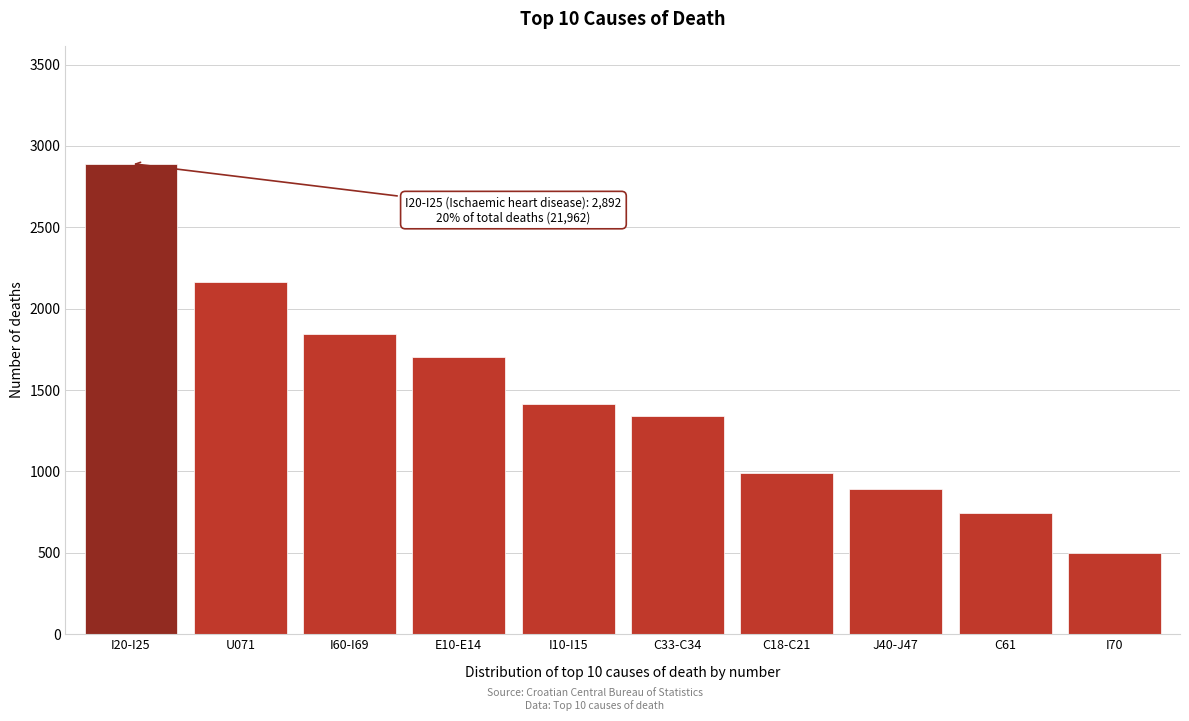

Reading left to right, what are all the values shown in this chart?

2892	2166	1842	1703	1414	1341	992	893	743	499